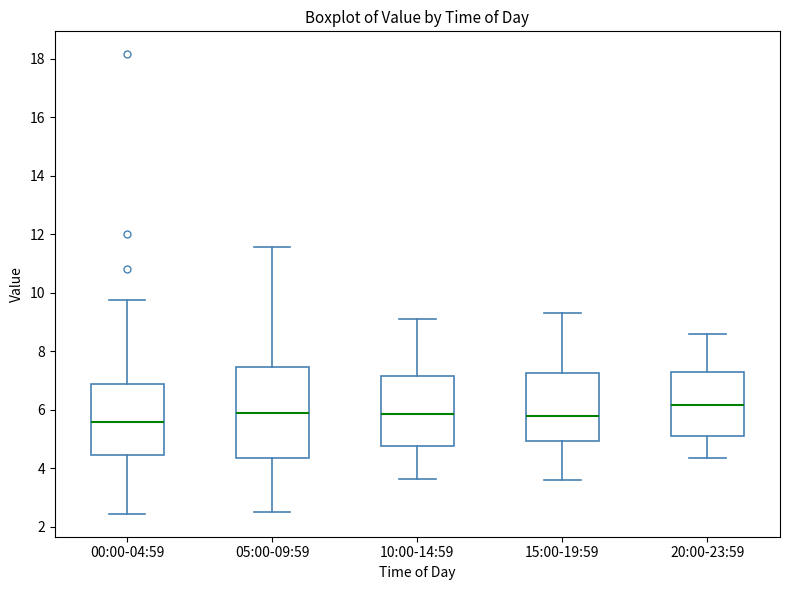

Reading left to right, transcribe this box plot: for each box, give where its median line is, the range the box spans, and where its two whiskers end, as read against the y-axis. The values are not printed on the chart, so give them approximately, as read against the axis.

00:00-04:59: median 5.6, box 4.4 to 7.0, whiskers 2.4 to 9.8
05:00-09:59: median 6.0, box 4.4 to 7.4, whiskers 2.6 to 11.6
10:00-14:59: median 5.8, box 4.8 to 7.2, whiskers 3.6 to 9.2
15:00-19:59: median 5.8, box 5.0 to 7.2, whiskers 3.6 to 9.4
20:00-23:59: median 6.2, box 5.2 to 7.4, whiskers 4.4 to 8.6